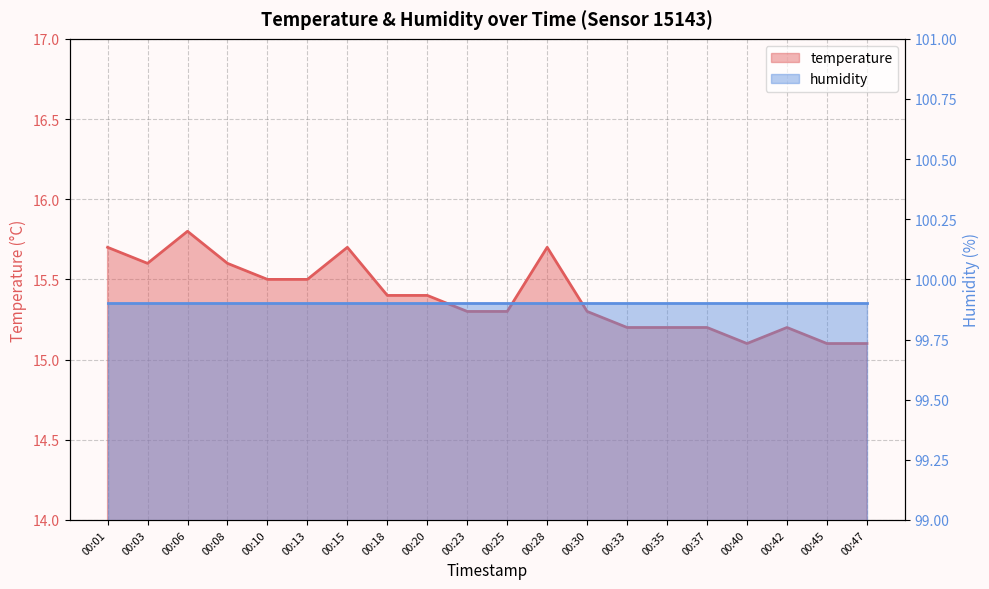

Between 00:20 and 00:25, which series saw the biggest shift?

temperature